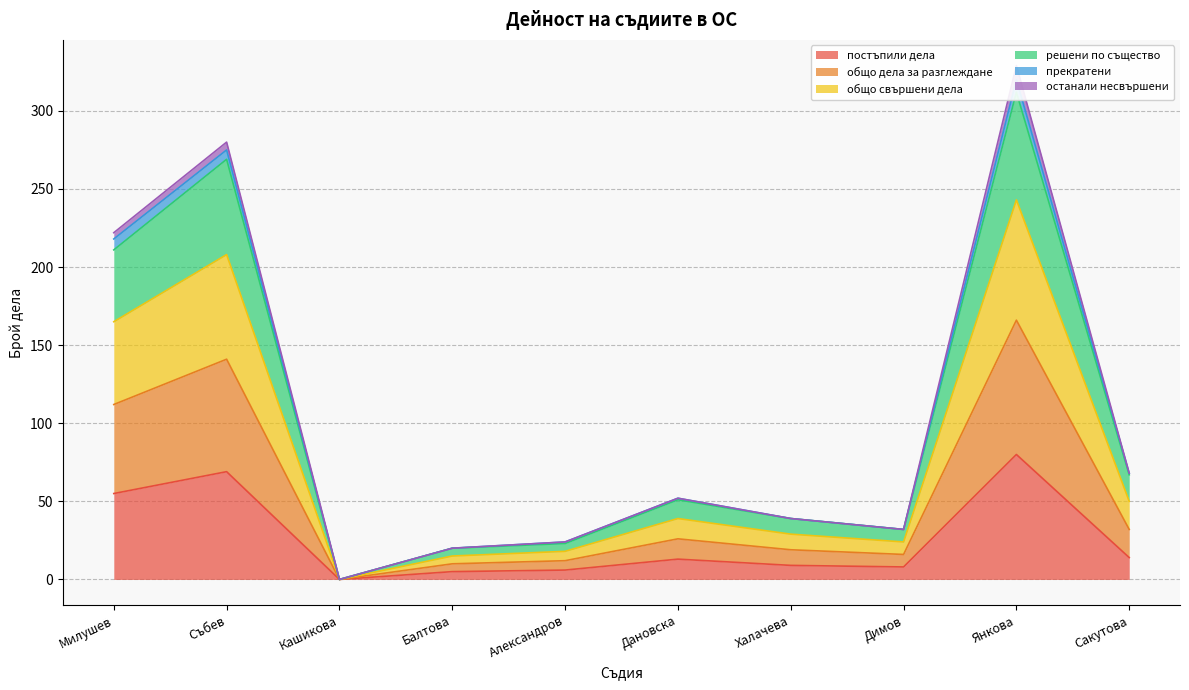

True or false: общо свършени дела and постъпили дела cross at least once.

False